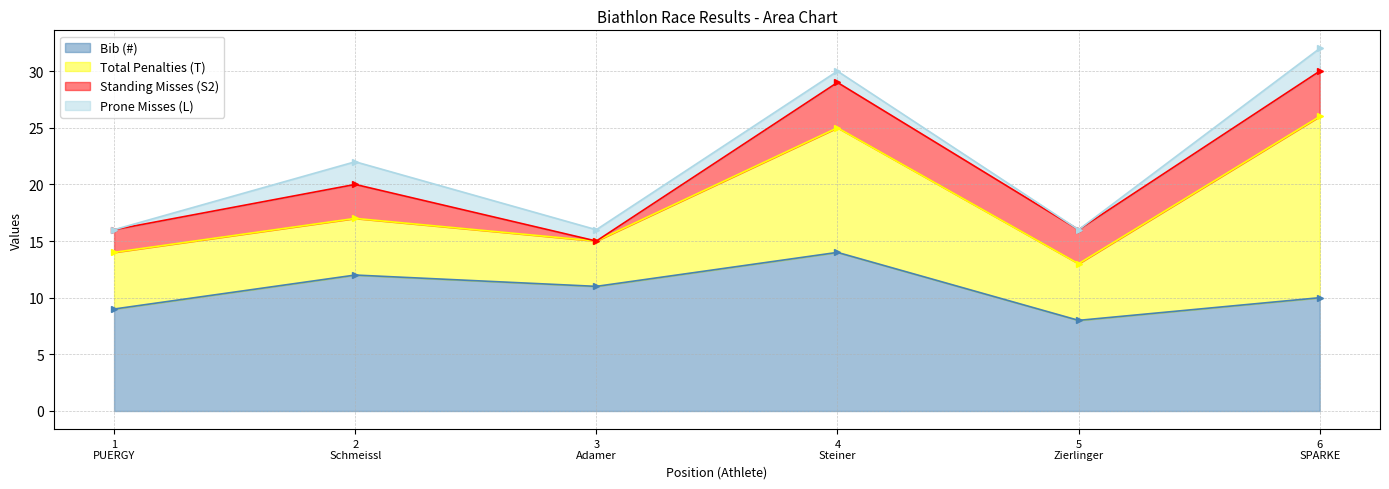

What position from the left is 6
SPARKE?

6